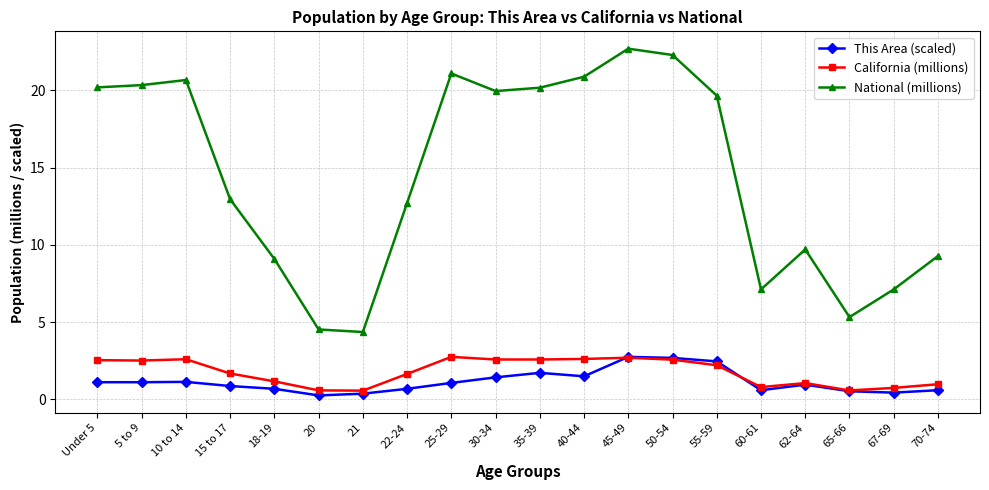

True or false: California (millions) has a value of 3.7 at 25-29.

False